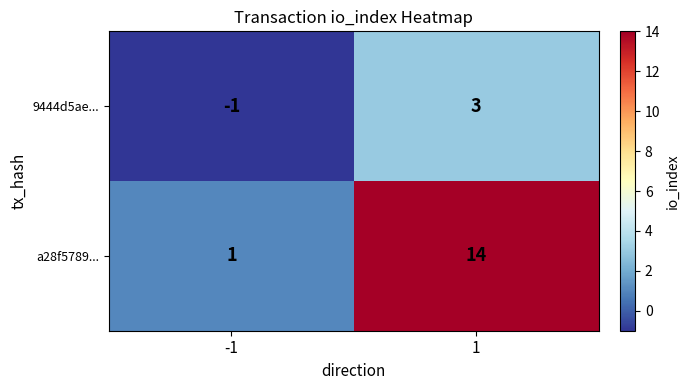

Is the value of 9444d5ae... at 1 greater than the value of a28f5789... at 1?

No